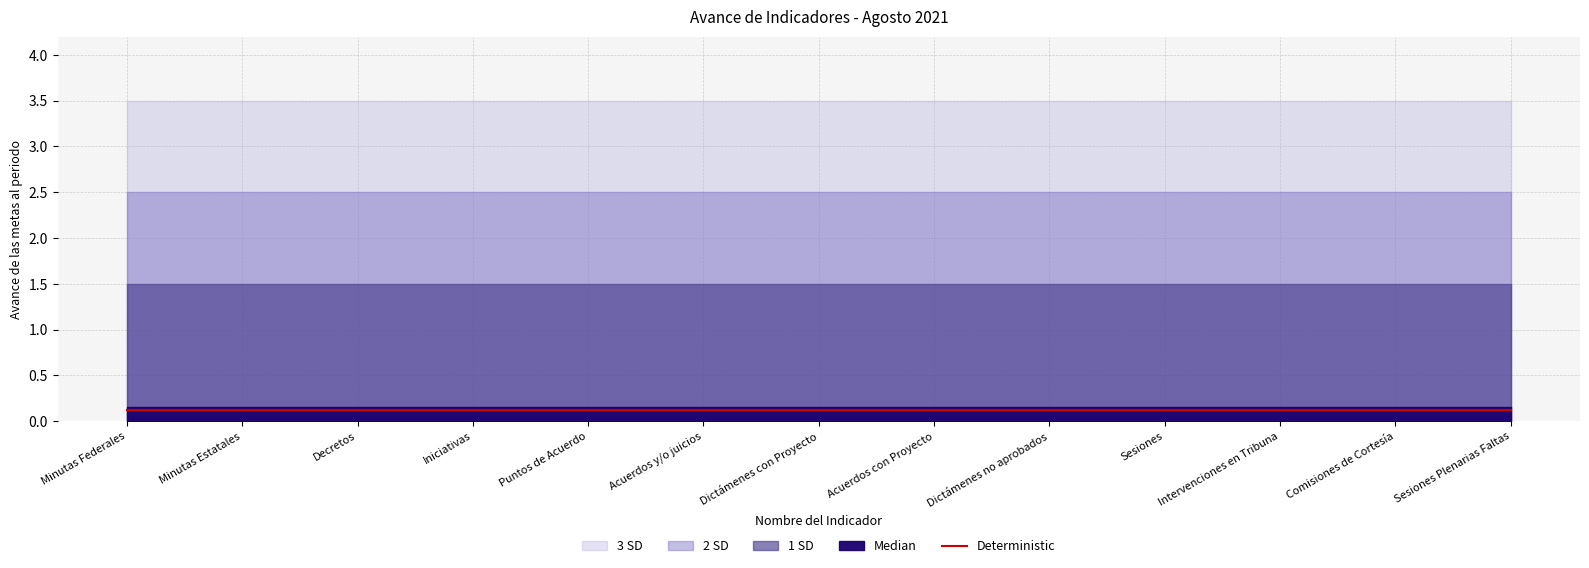

What position from the right is Acuerdos y/o juicios?

8